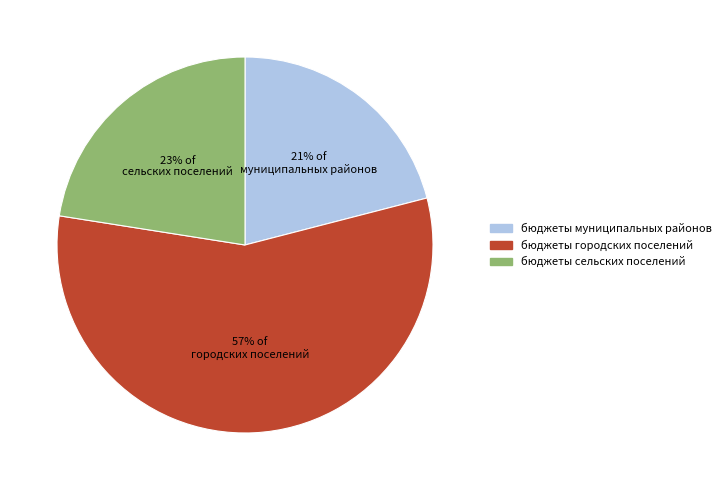

What is the smallest slice in the pie chart?

21% of муниципальных районов